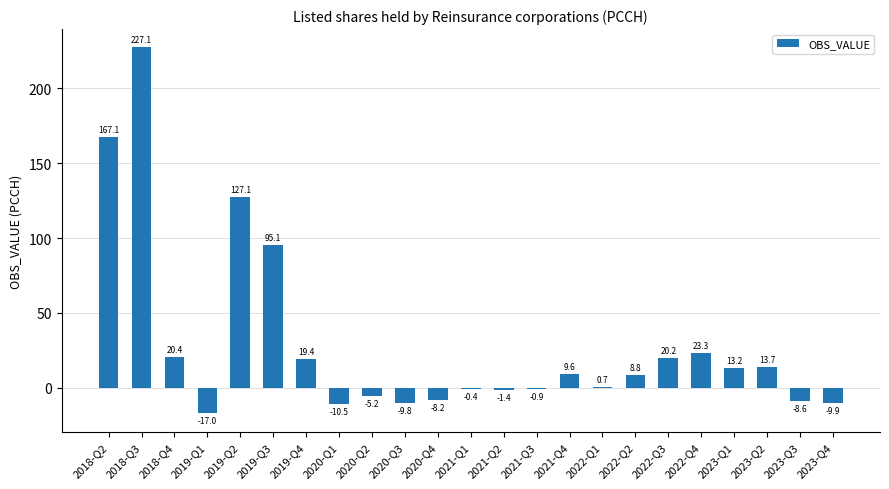

The chart shows a value of 5.4 at 2023-Q2. True or false?

False